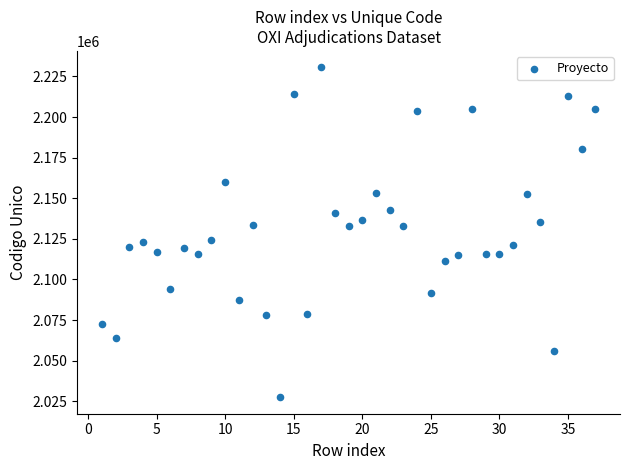

What is the range of Y values (max minus min)?

202992